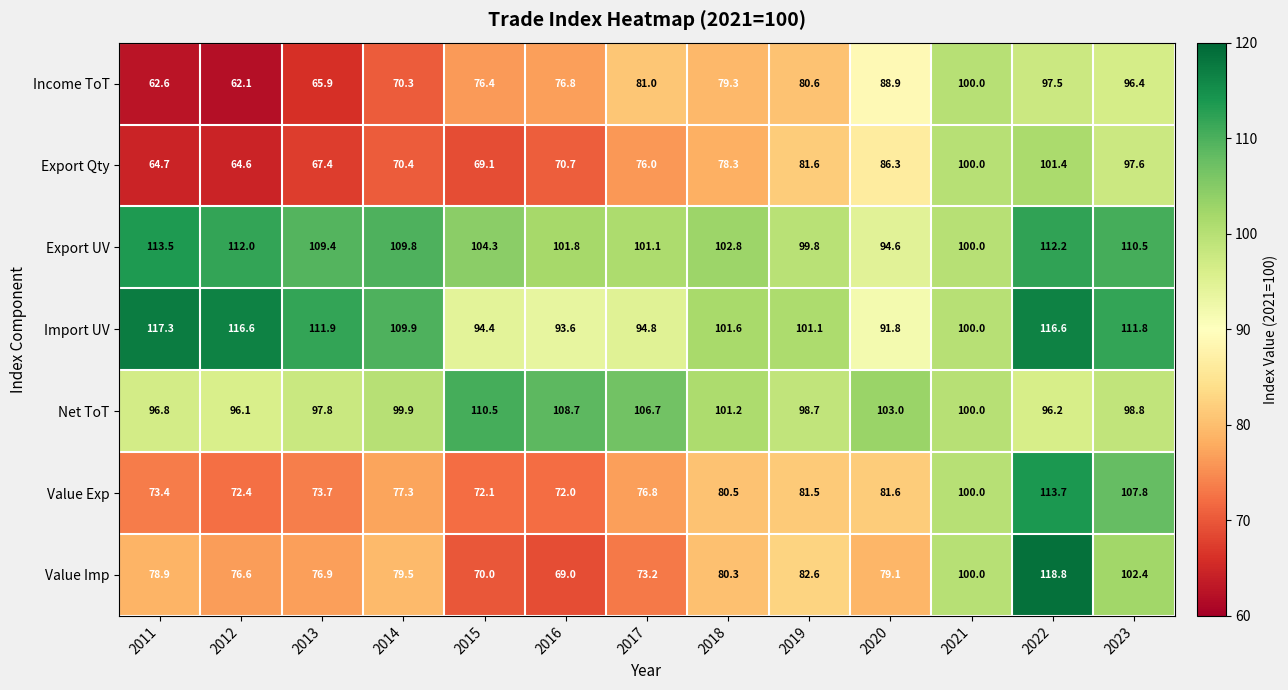

At which label does Income ToT first exceed 79?

2017